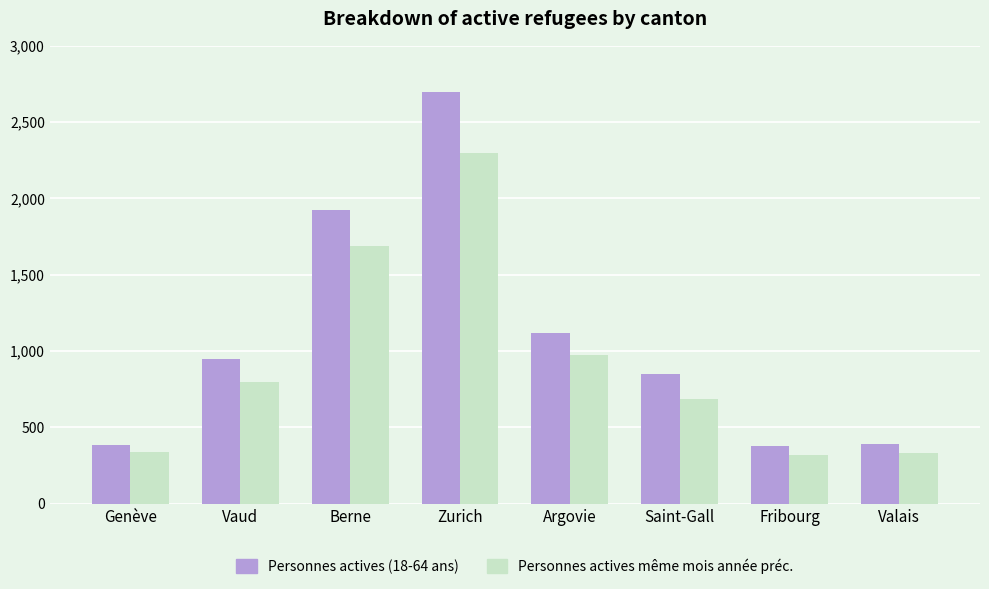

What position from the right is Valais?

1